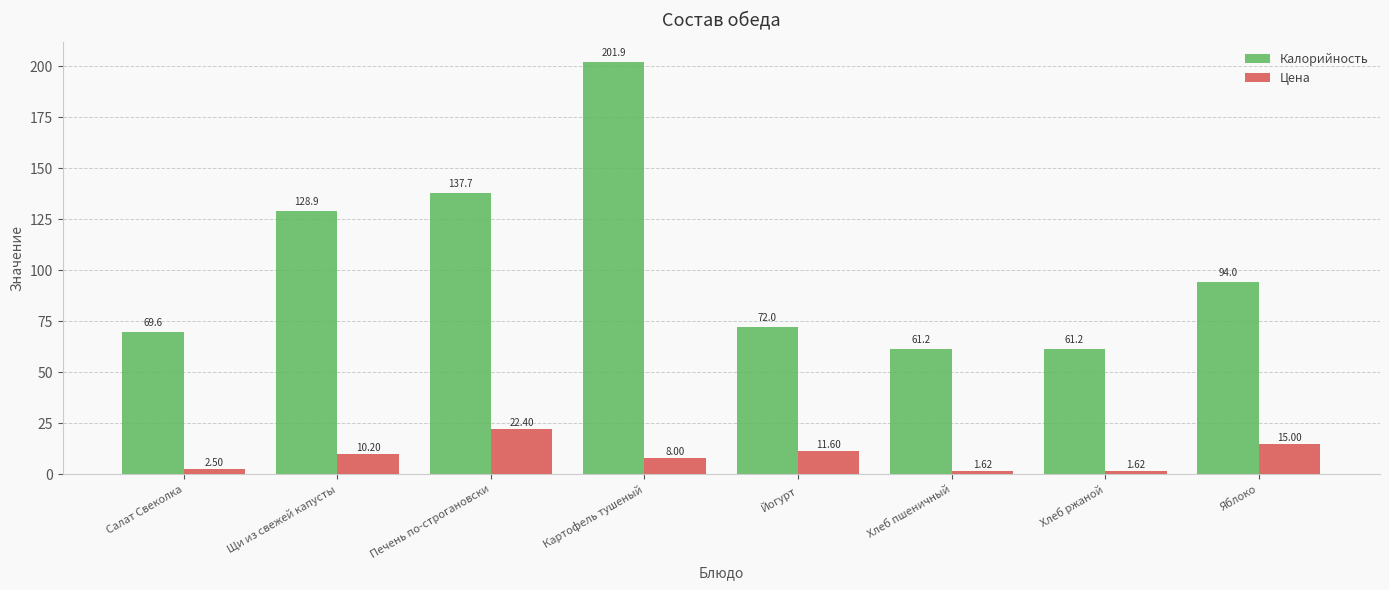

The value of Калорийность at Картофель тушеный is 201.9. True or false?

True